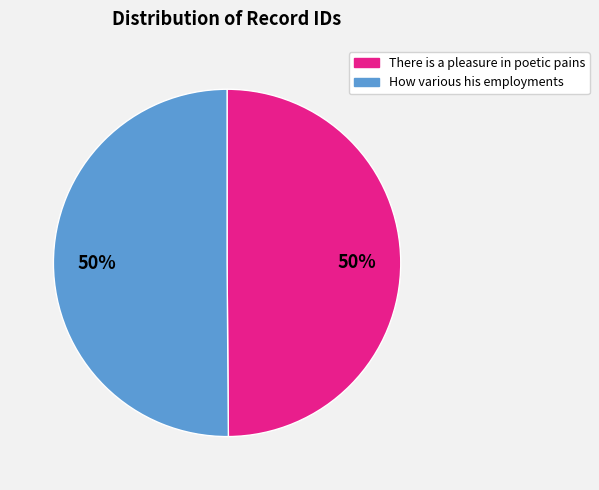

How many slices are in this pie chart?

2